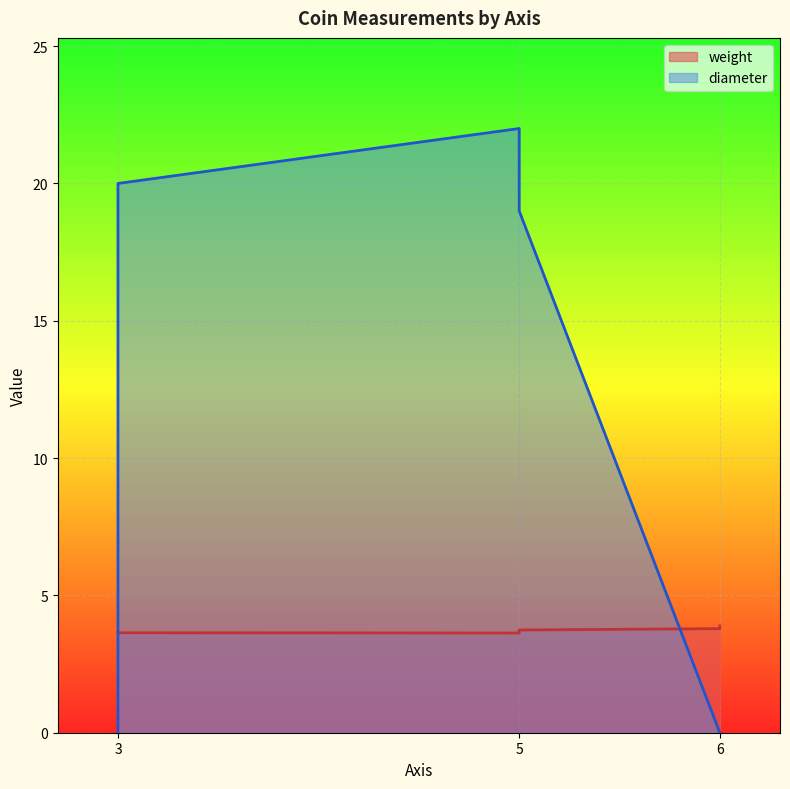

True or false: diameter has a value of 22.0 at 5.

True